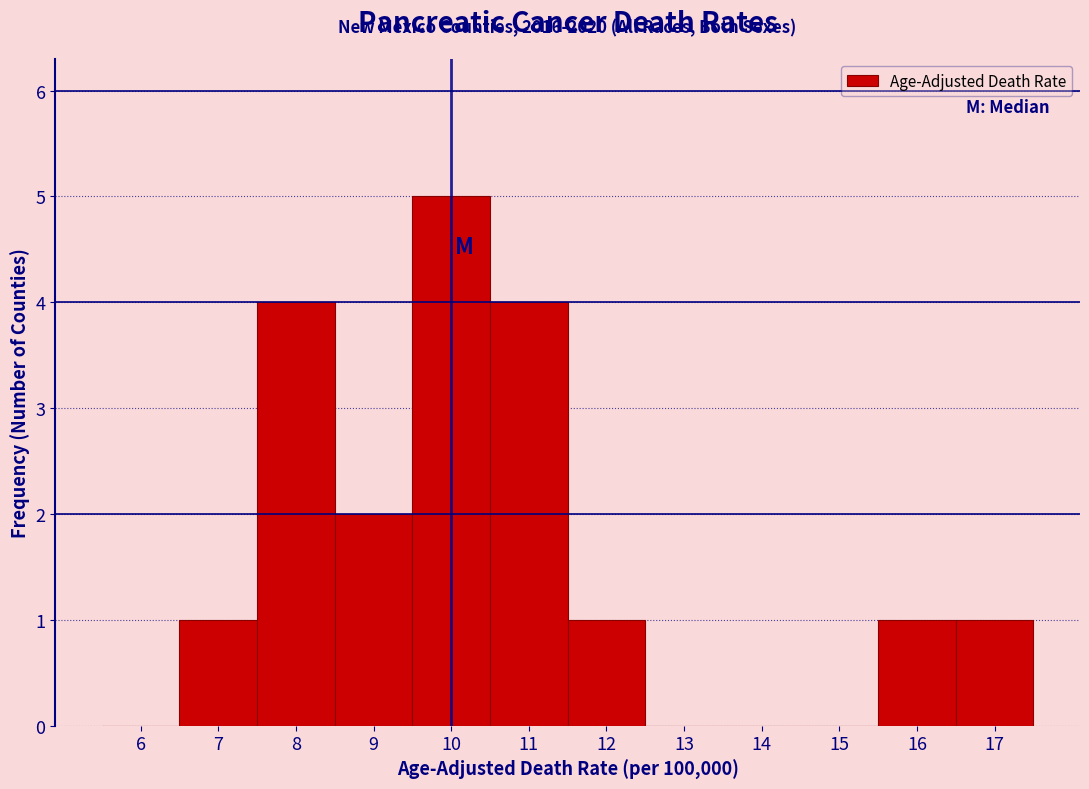

Over which range of the x-axis is the bar tallest?

9.5 to 10.5